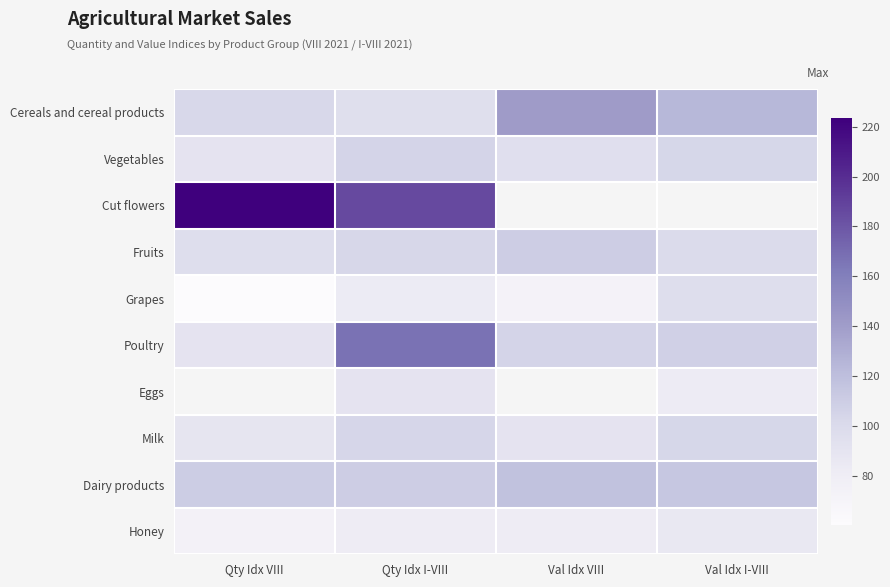

At how many categories does at least one series exceed 113?

4